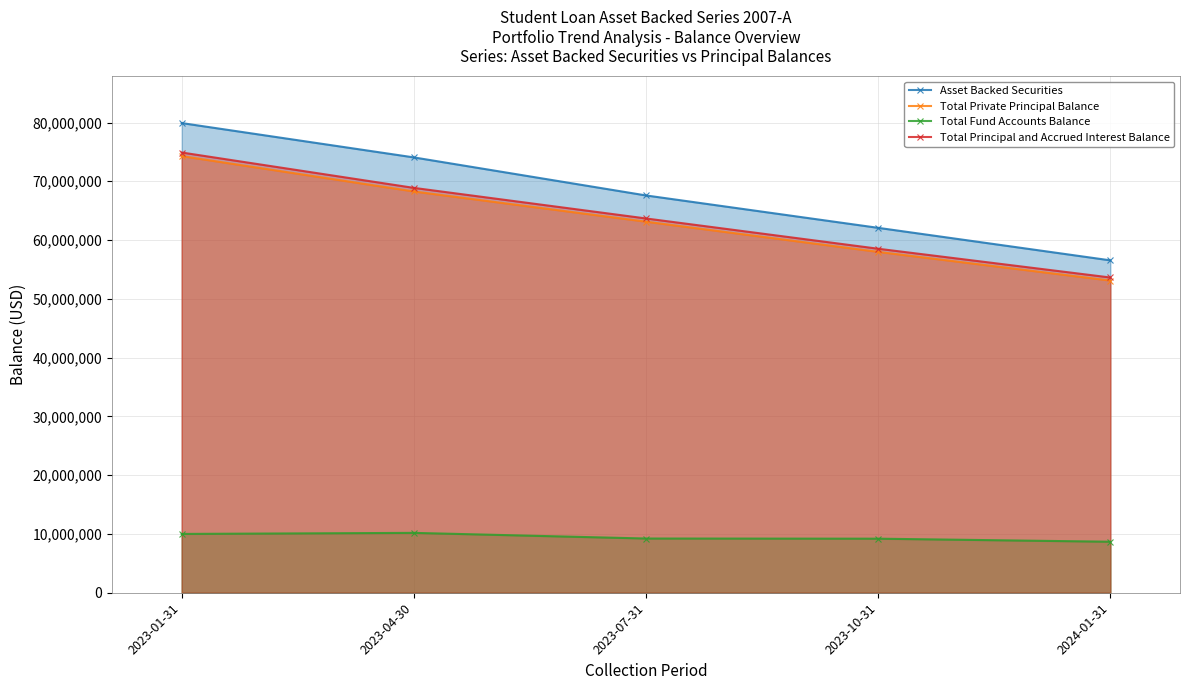

What is the maximum value shown in the chart?

79907826.9